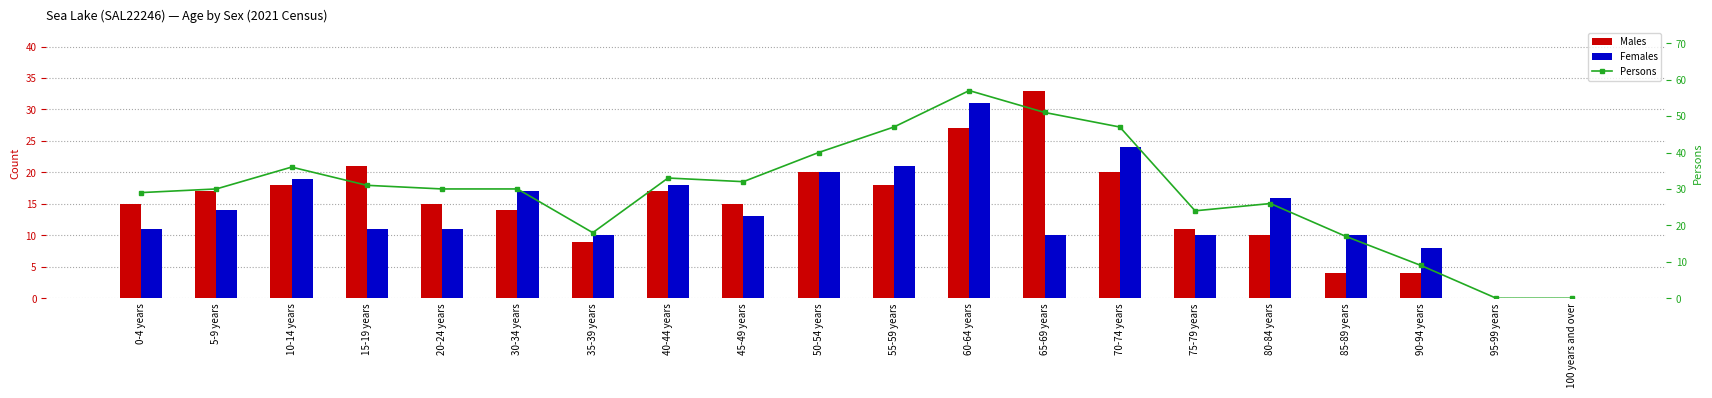

What are all the series names shown in the legend?

Males, Females, Persons